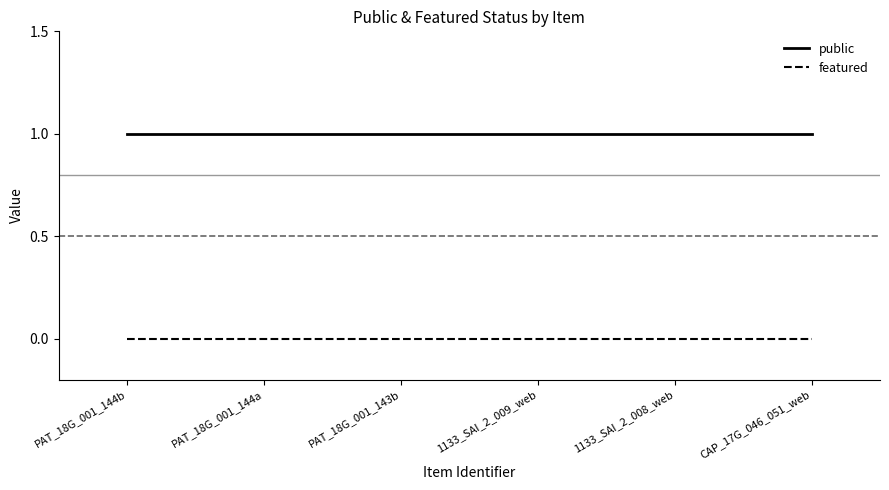

How many lines are shown in the chart?

2